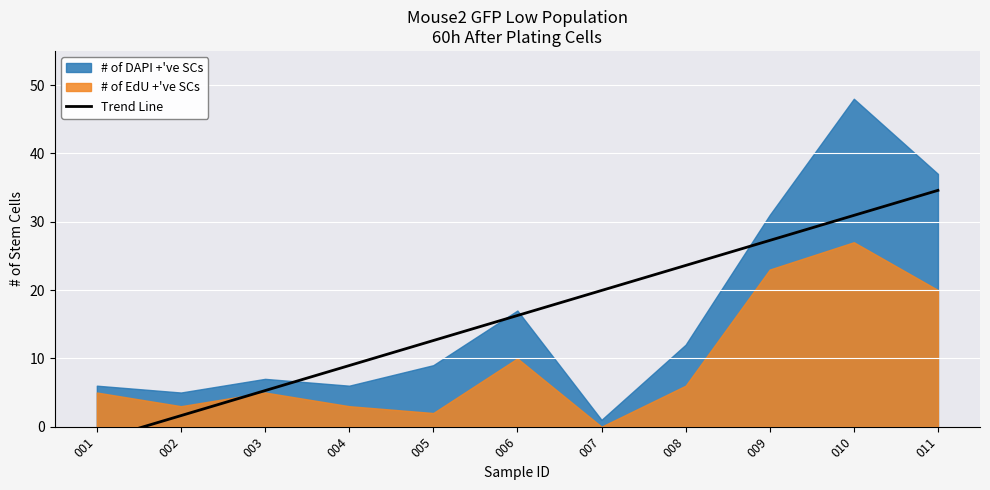

How many values are above zero?

10